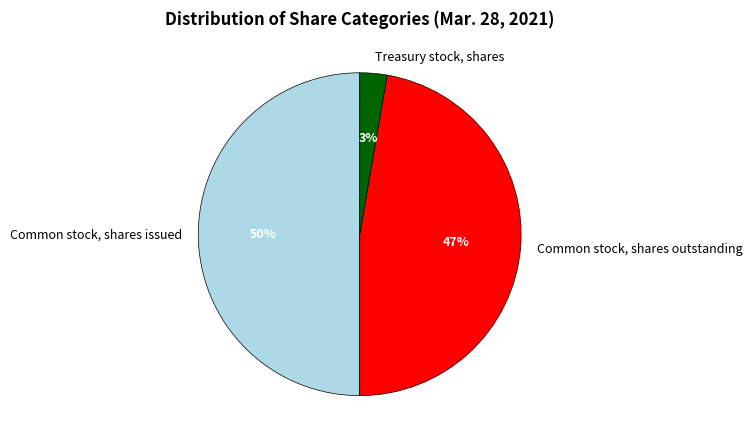

How many segments does this pie chart have?

3